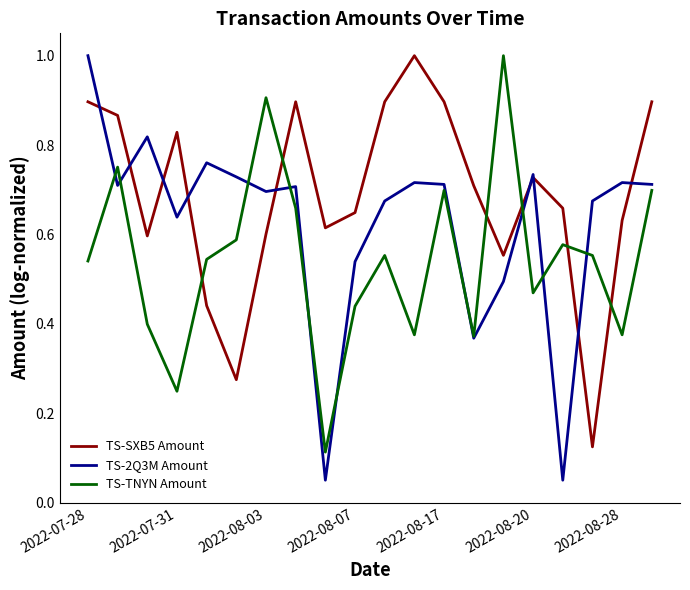

List the series in order of their overall mean, highest first.

TS-SXB5 Amount, TS-2Q3M Amount, TS-TNYN Amount